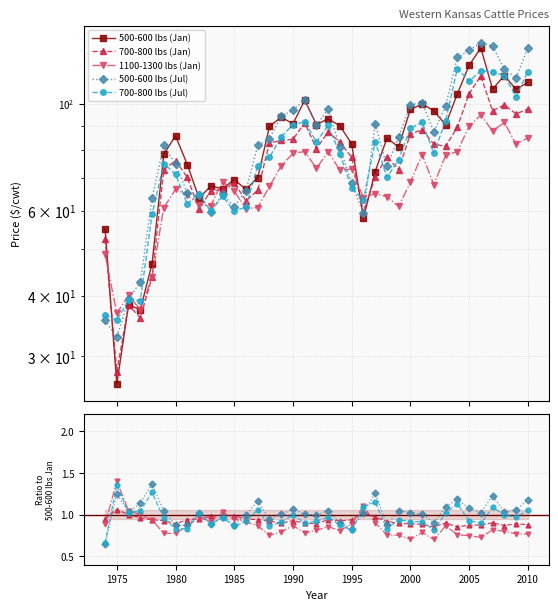

How many series are shown in this chart?

5